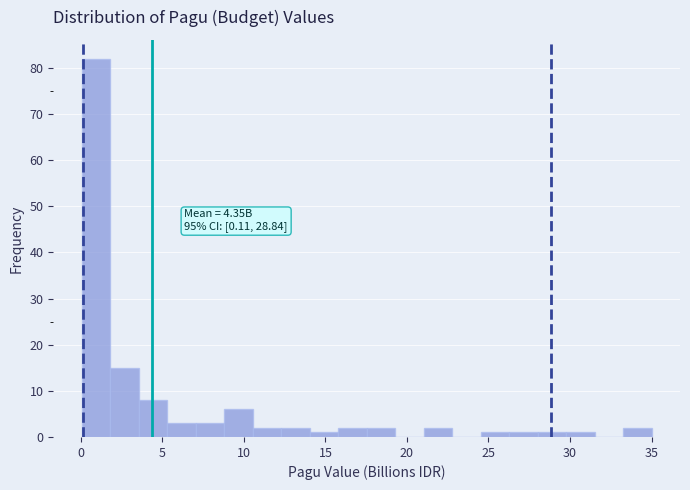

Around what value on the x-axis is the tallest bar? Give the approximate position of its centre, as read against the axis.

1.0